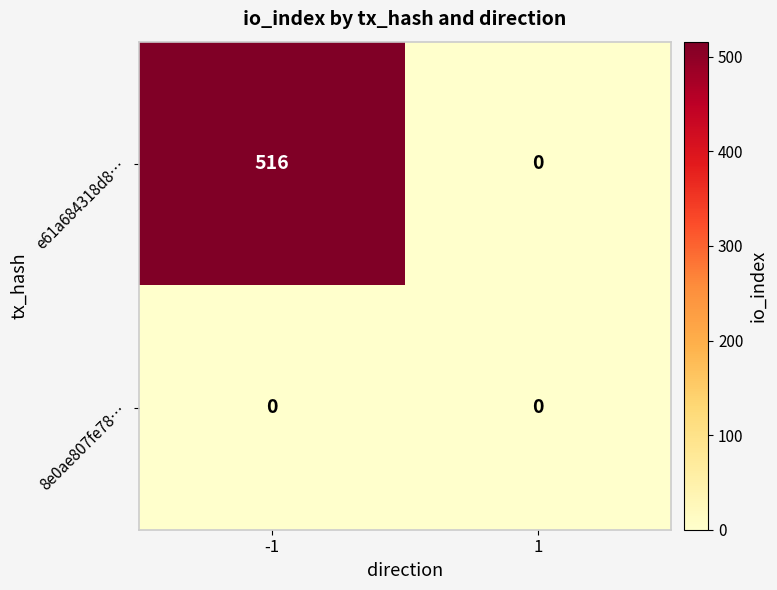

At which category is the sum across all series the highest?

-1